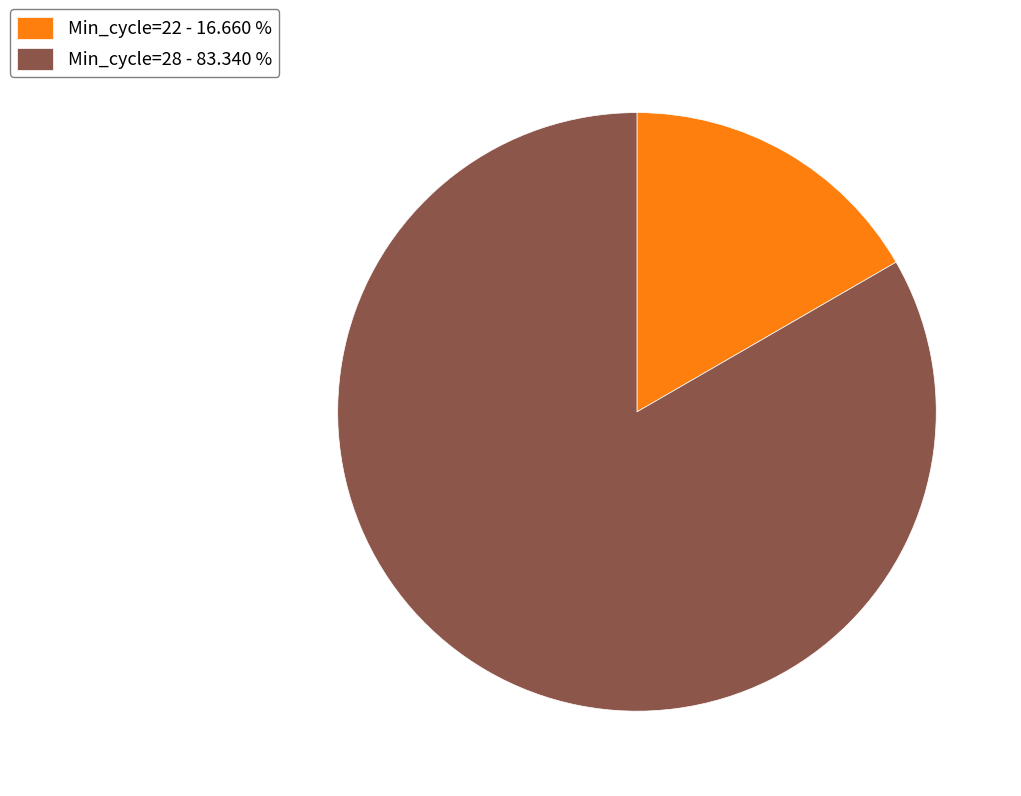

Which category has the biggest portion of the pie?

Min_cycle=28 - 83.340 %